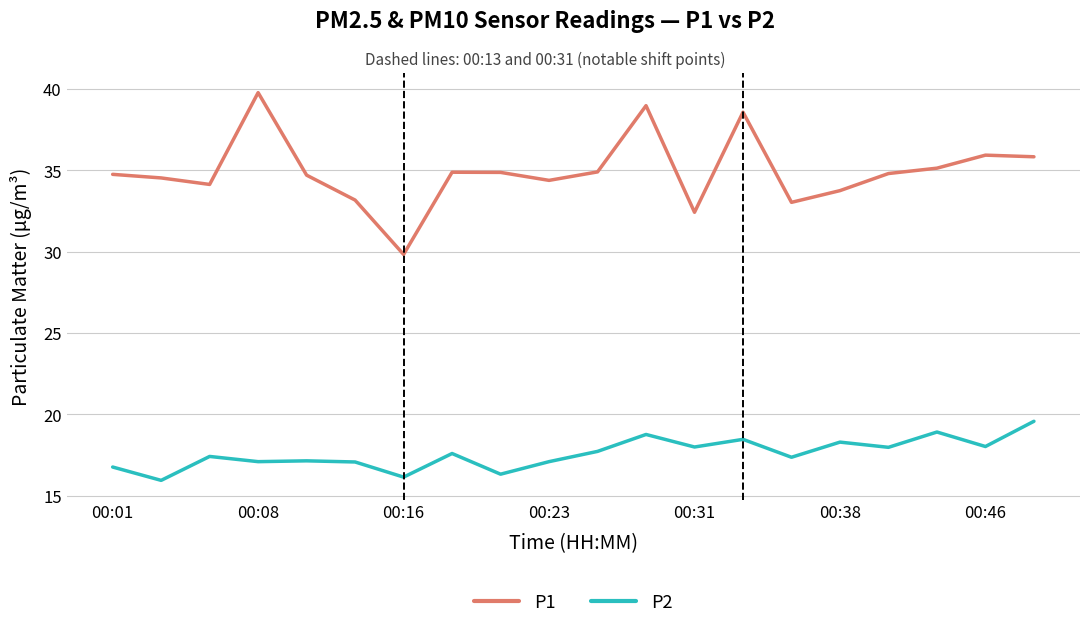

What is the maximum value for P1?

39.8